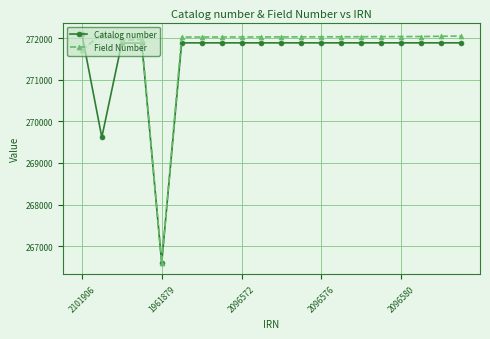

What is the highest value of the Catalog number series?

272100.0